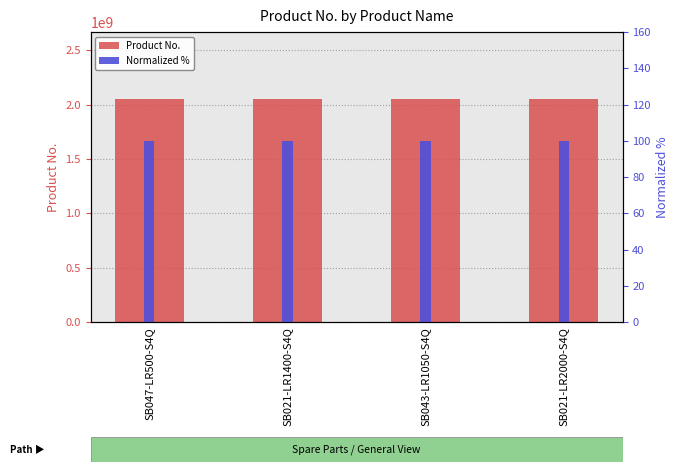

What is the spread (max minus min) of values at SB021-LR1400-S4Q?

2051474984.0